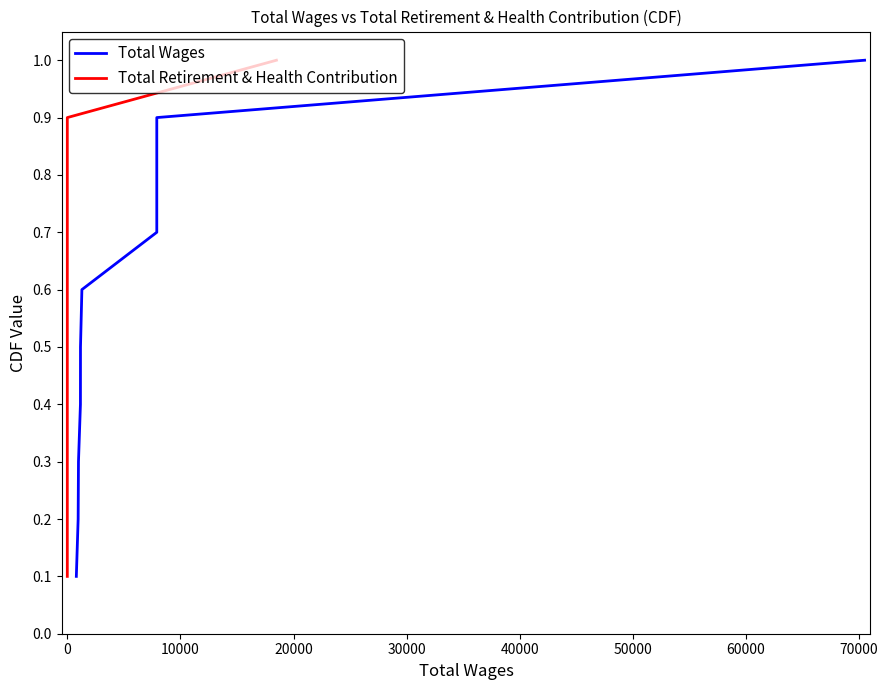

Is the value of Total Retirement & Health Contribution at 50000 greater than the value of Total Wages at 80000?

No